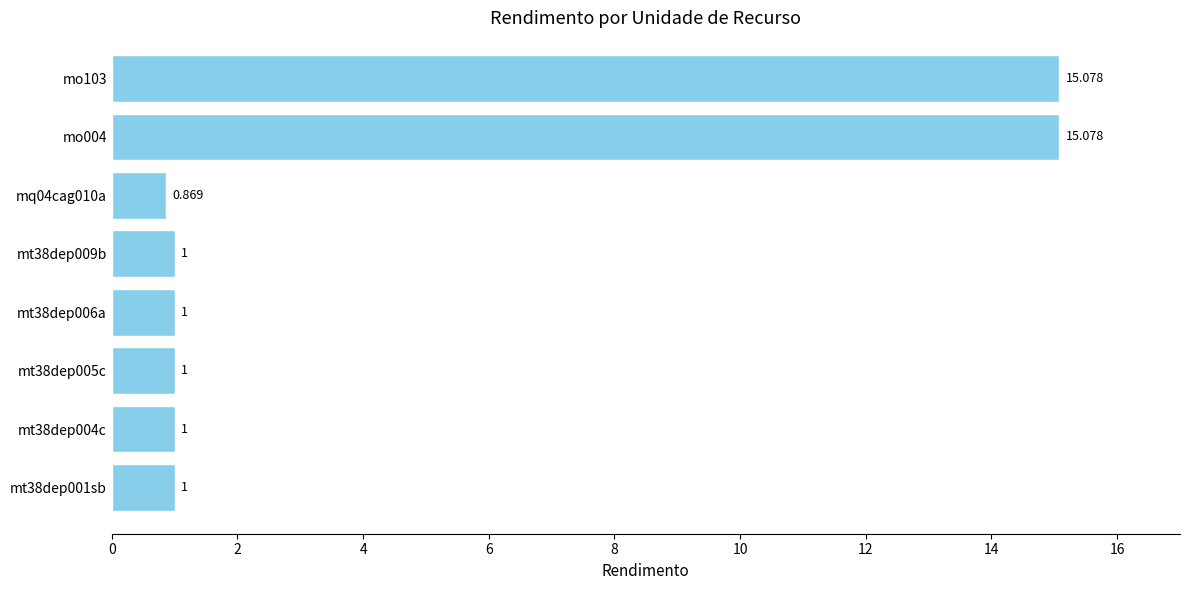

Count the number of categories in the chart.

8